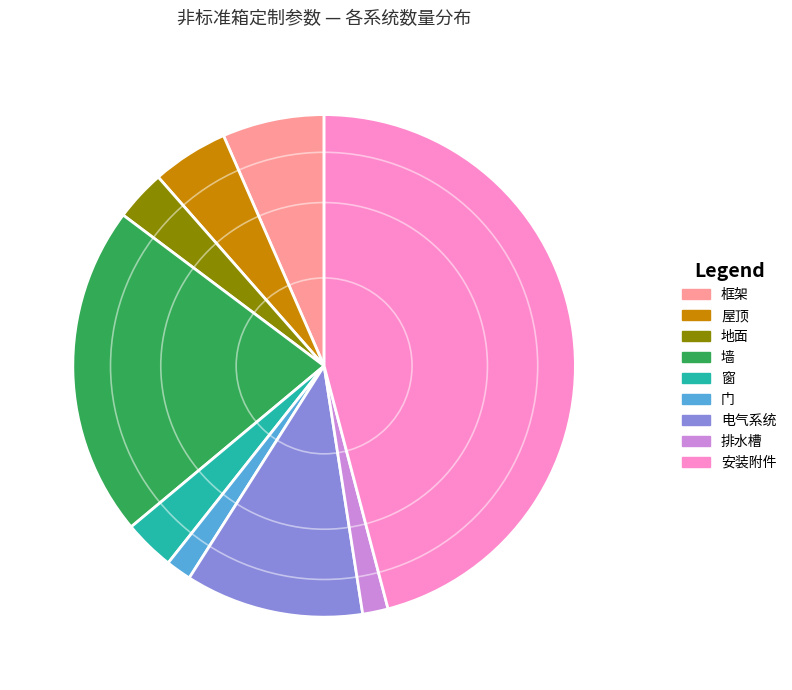

What is the largest slice in the pie chart?

安装附件